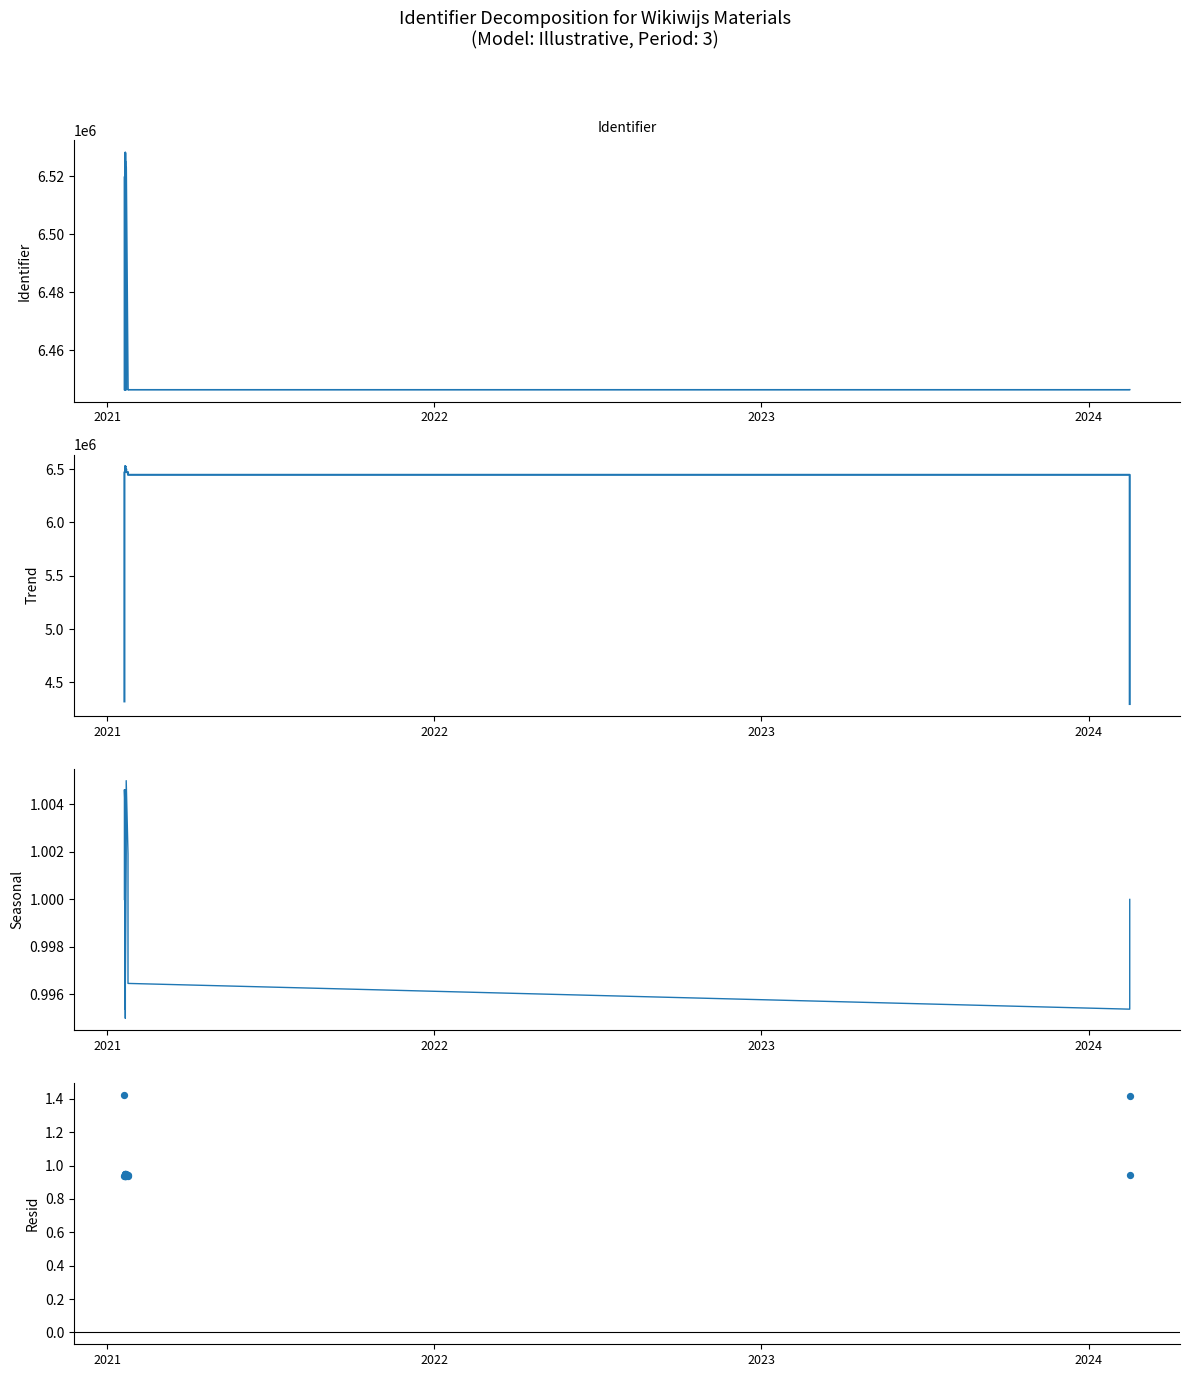

What is the total value across all series at 2024?

13048003.6